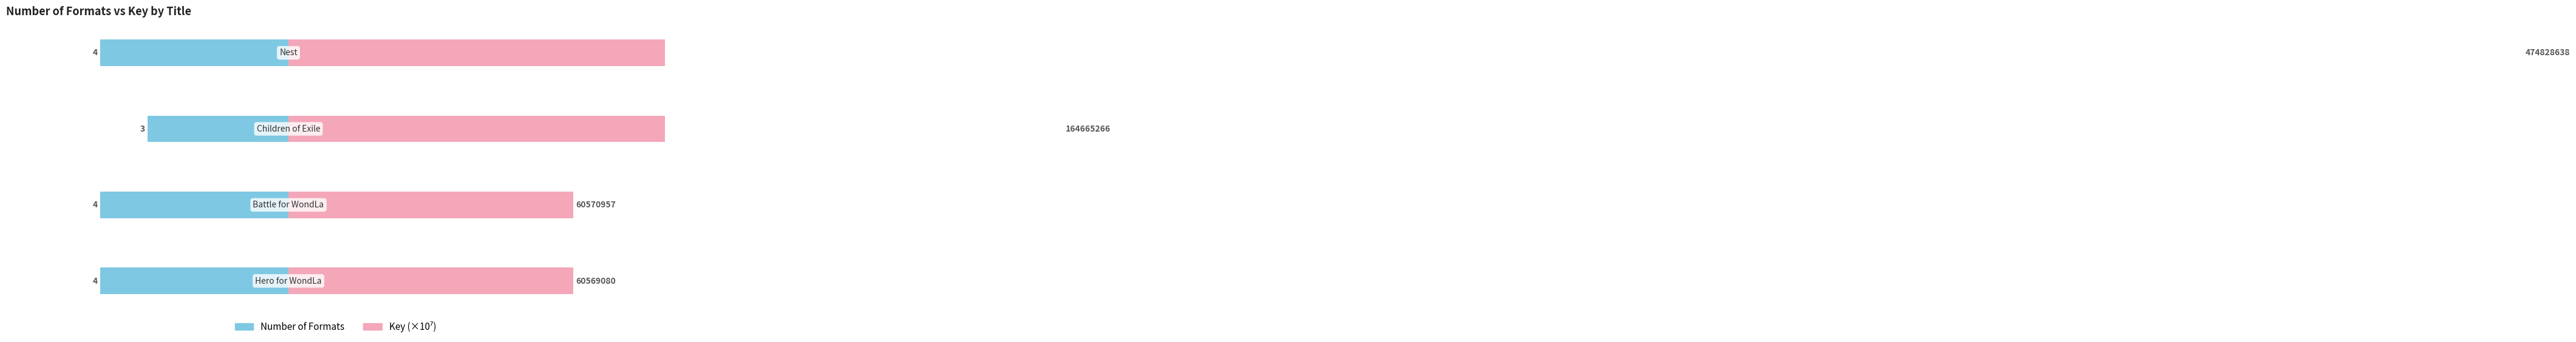

What are all the series names shown in the legend?

Number of Formats, Key (×10⁷)